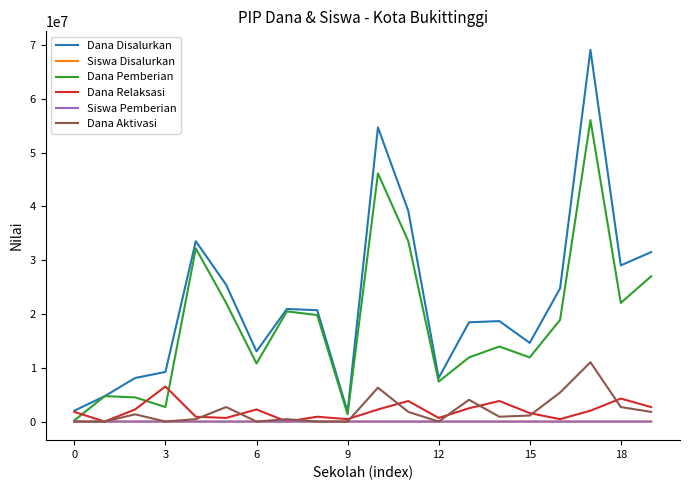

What is the maximum value shown in the chart?

69075000